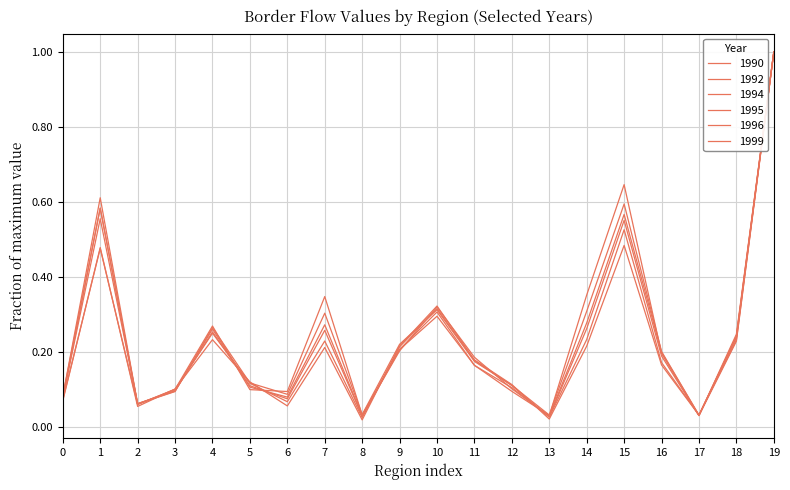

Is this an area chart (filled region under the line)?

No